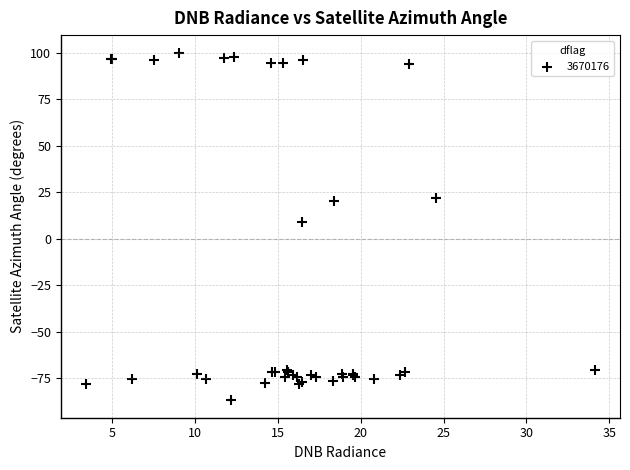

What Y value in the scatter plot is closest to 6?

8.8